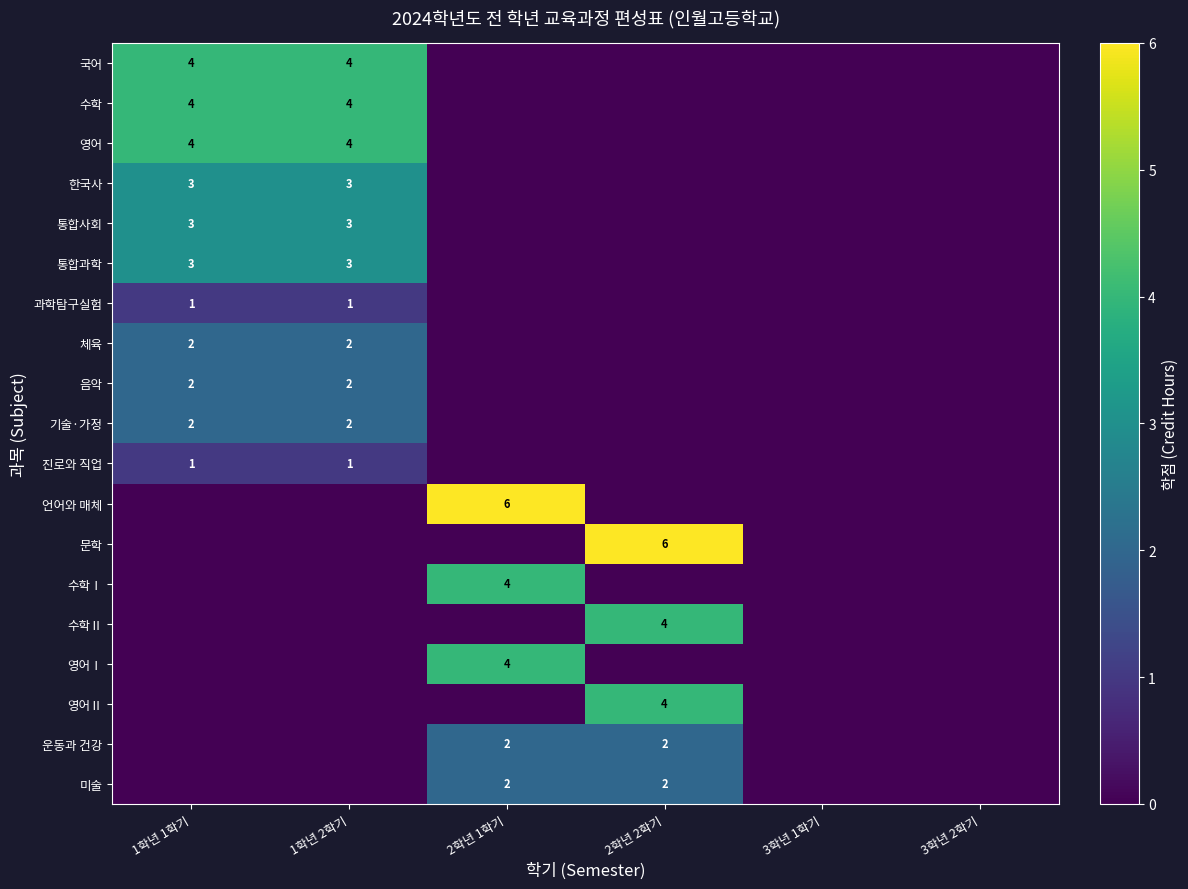

The value of 미술 at 2학년 2학기 is 1. True or false?

False